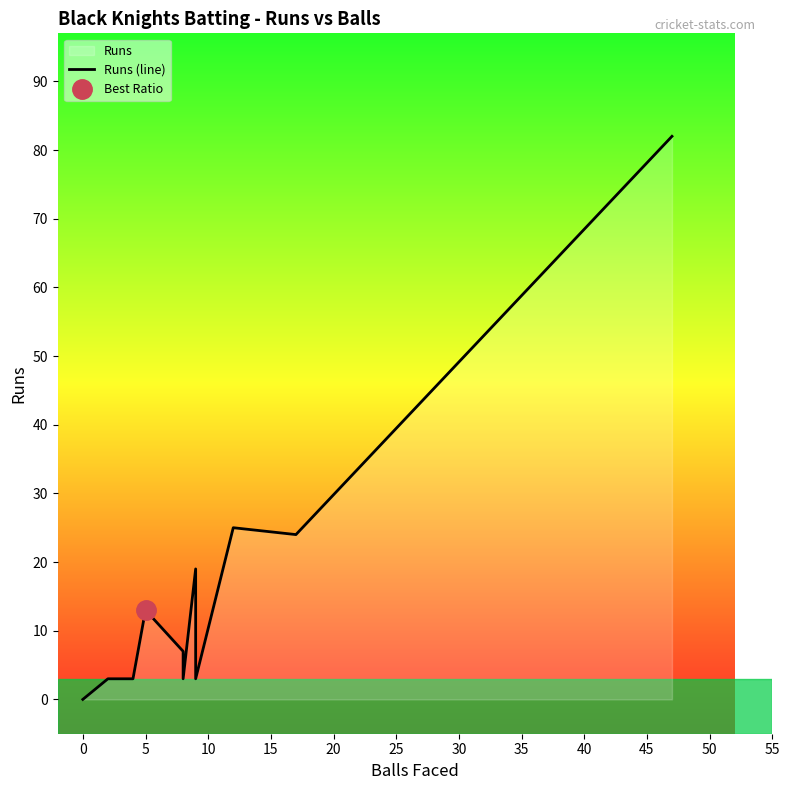

True or false: the data has more than 0 interior local peaks.

True